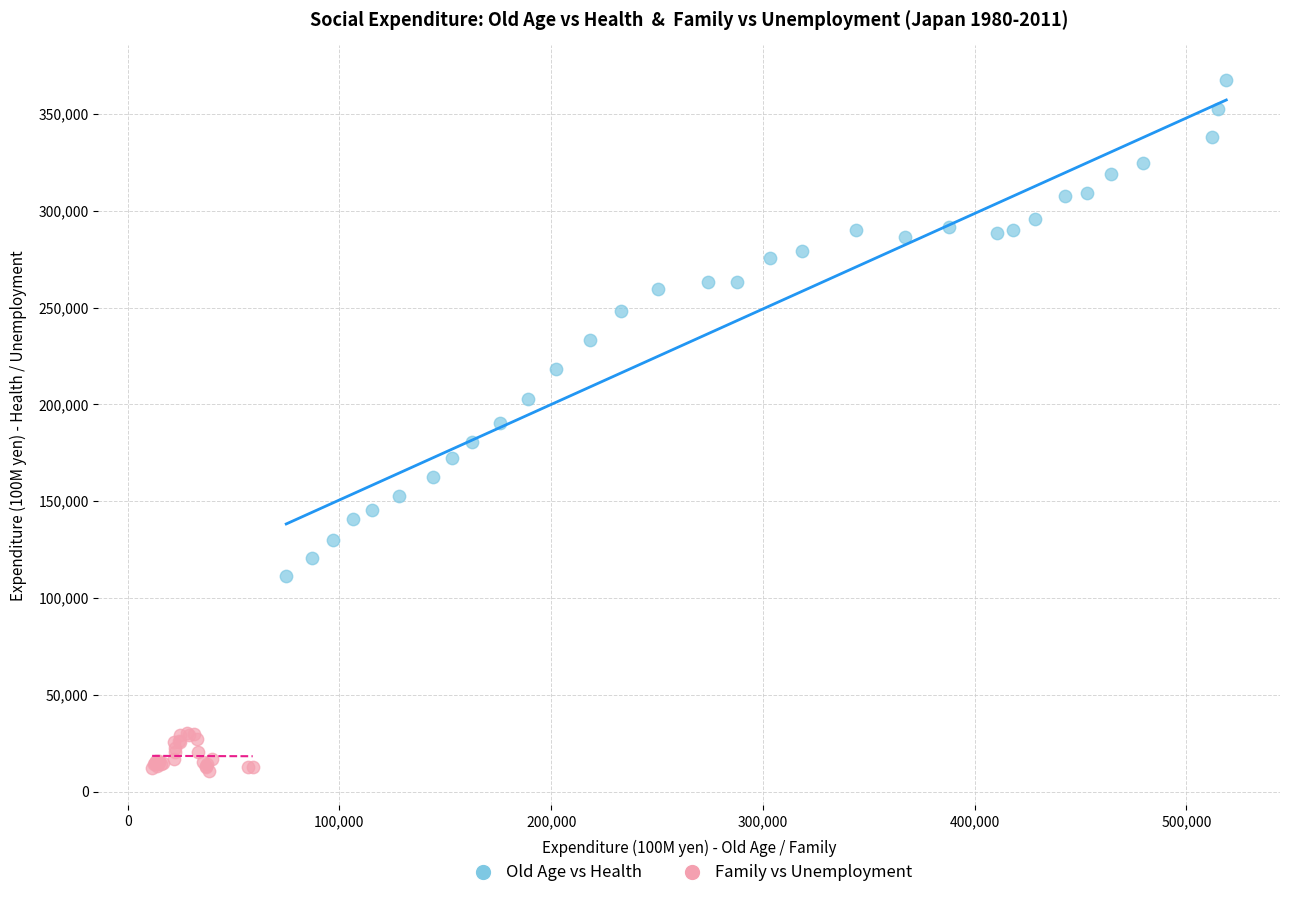

Which series contains the lowest Y value?

Family vs Unemployment